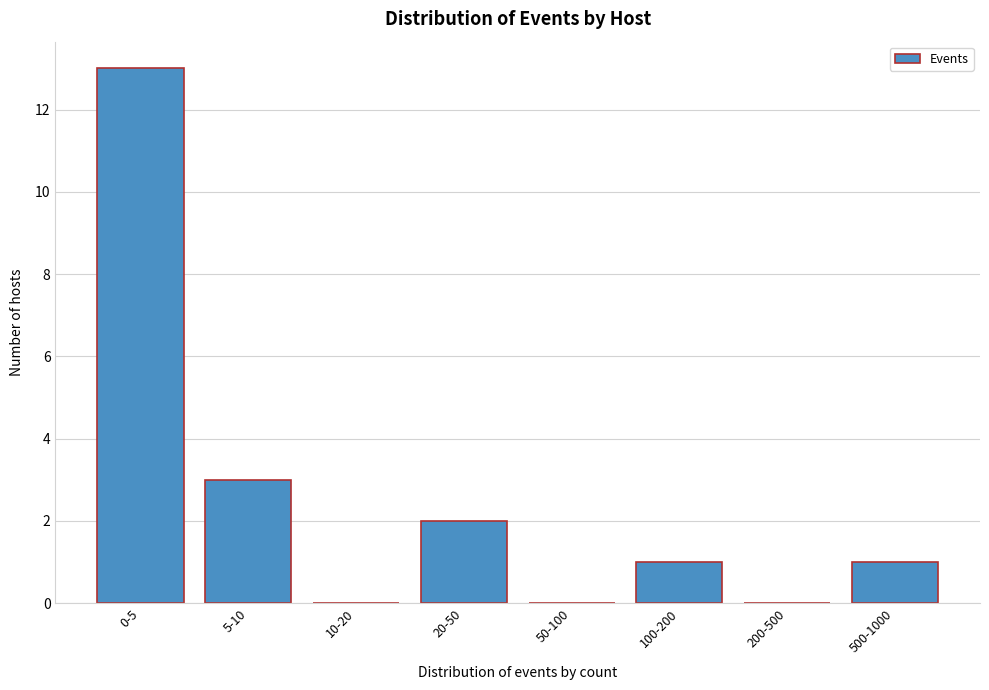

Reading left to right, extract all data points from this chart.

0-5=13	5-10=3	10-20=0	20-50=2	50-100=0	100-200=1	200-500=0	500-1000=1